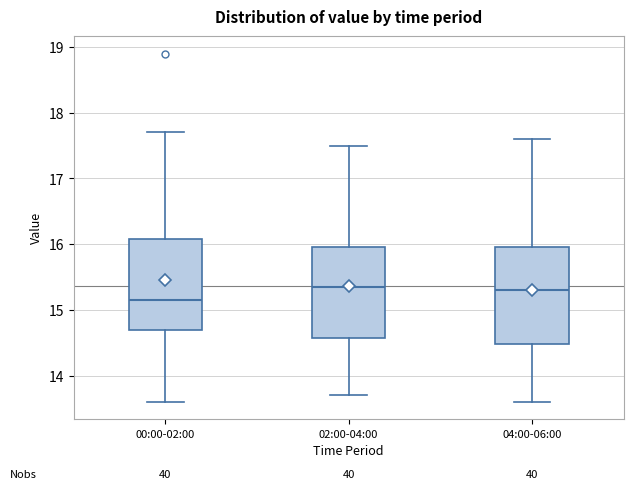

Reading left to right, transcribe this box plot: for each box, give where its median line is, the range the box spans, and where its two whiskers end, as read against the y-axis. The values are not printed on the chart, so give them approximately, as read against the axis.

00:00-02:00: median 15.2, box 14.7 to 16.1, whiskers 13.6 to 17.7
02:00-04:00: median 15.4, box 14.6 to 16.0, whiskers 13.7 to 17.5
04:00-06:00: median 15.3, box 14.5 to 16.0, whiskers 13.6 to 17.6